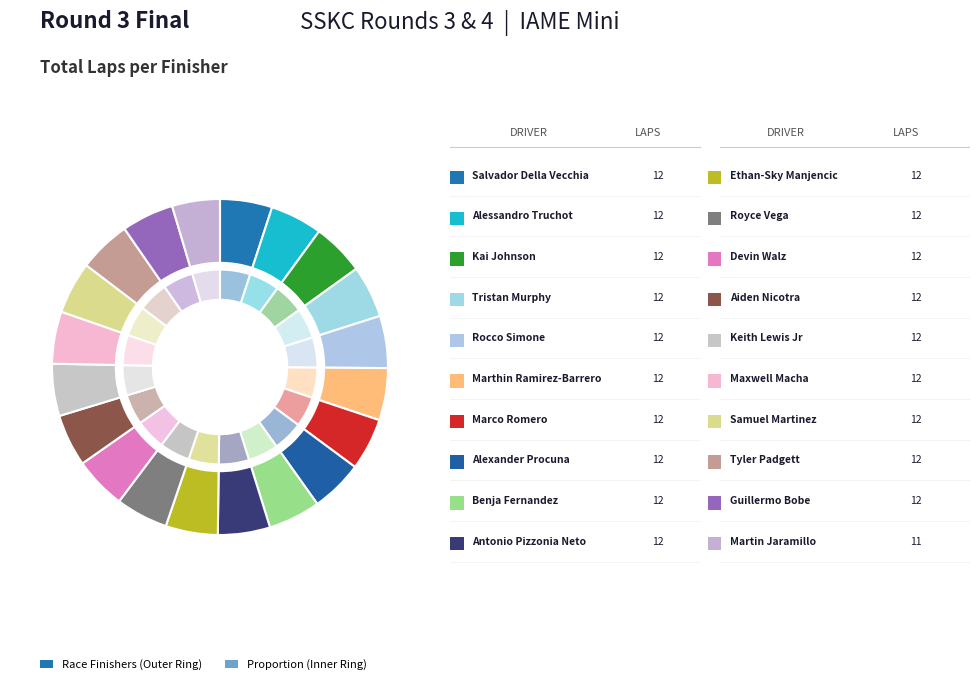

How many segments does this pie chart have?

20